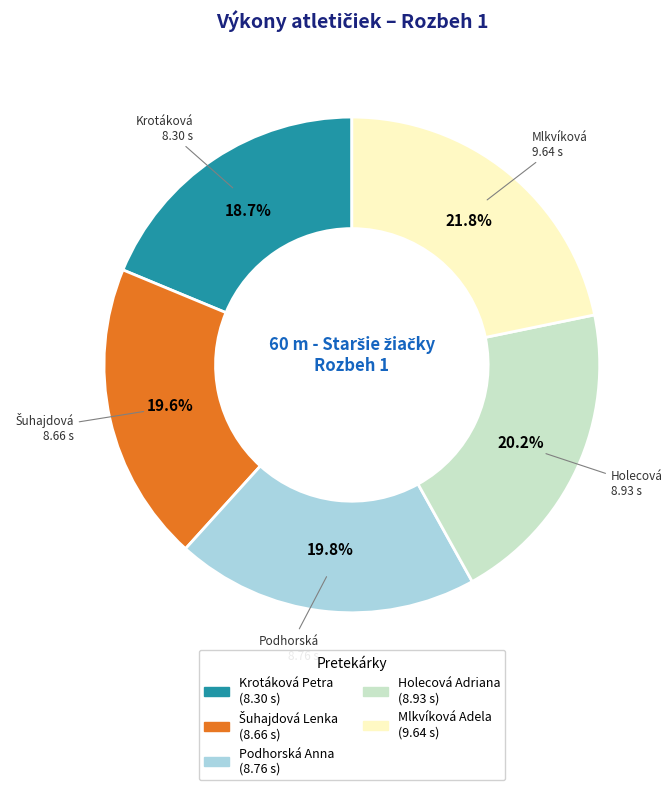

Is there any slice that represents more than half of the pie?

No